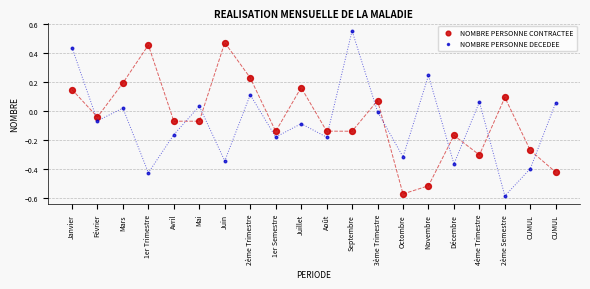

Across all data points, what is the range of Y values (max minus min)?

1.1